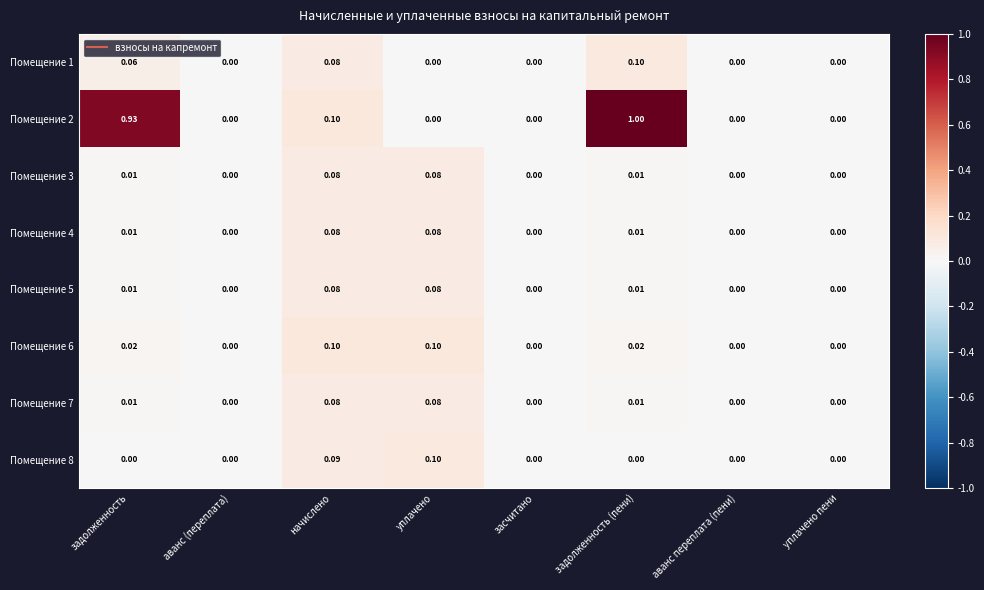

How many data points does each series have?

8